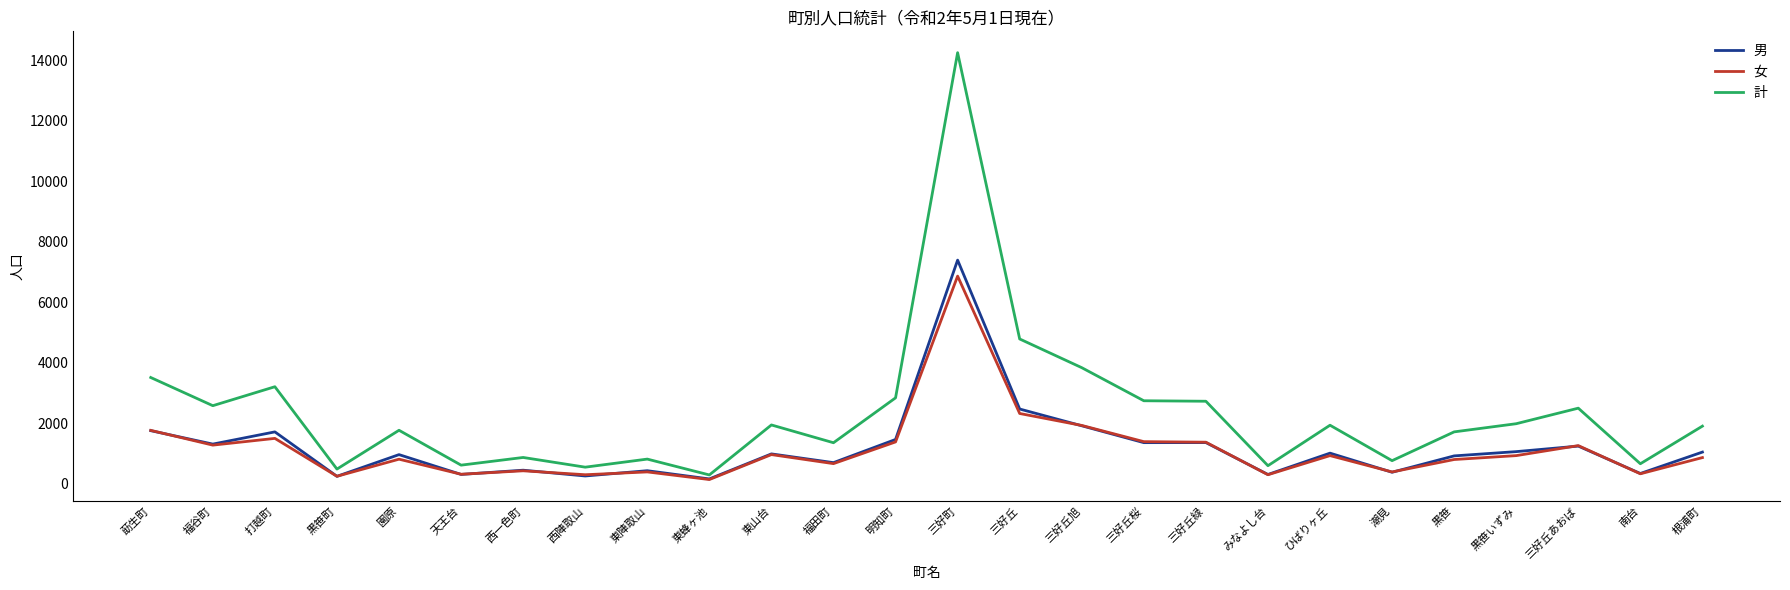

Which series has the largest total across all categories?

計